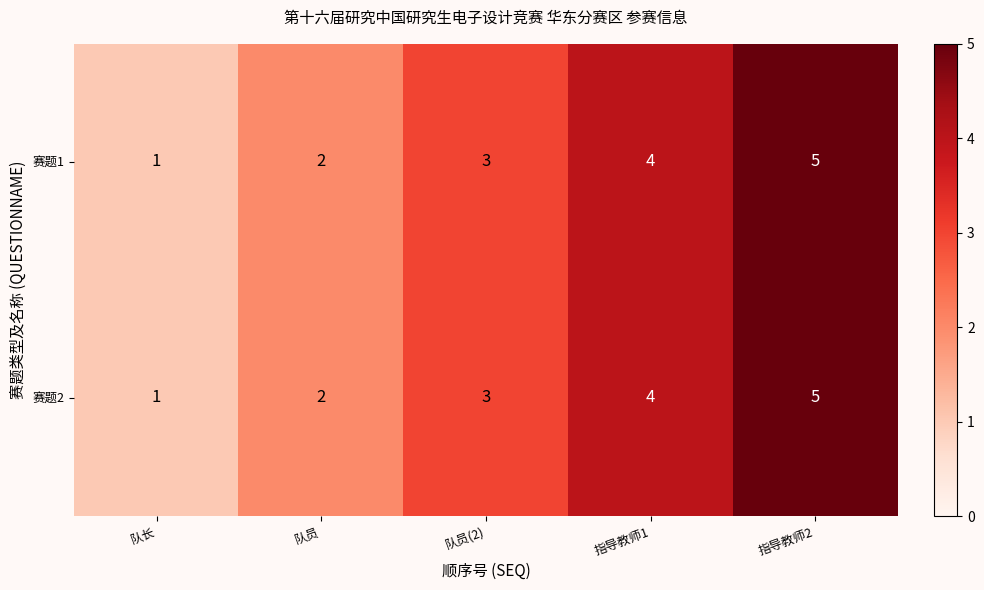

What is the total value across all series at 队员?

4